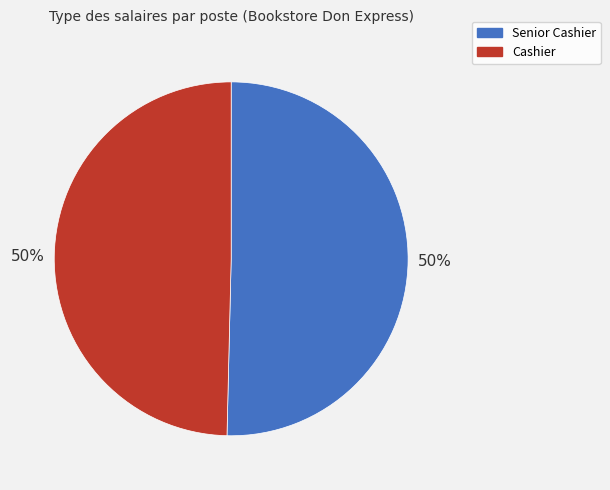

To the nearest percent, what is the average slice percentage?

50%